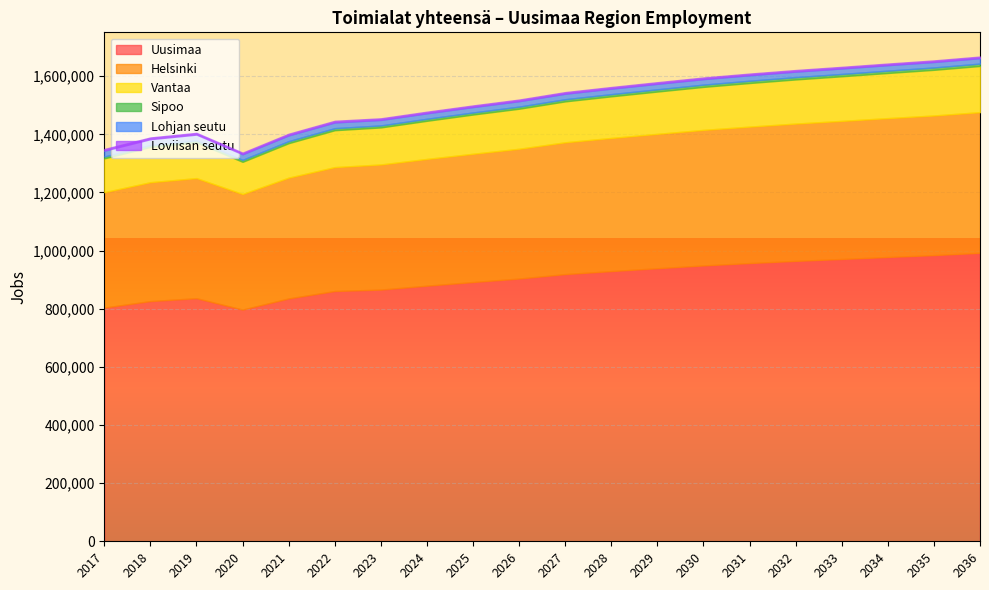

What is the value of the Sipoo point at the 14th from the left?

7830